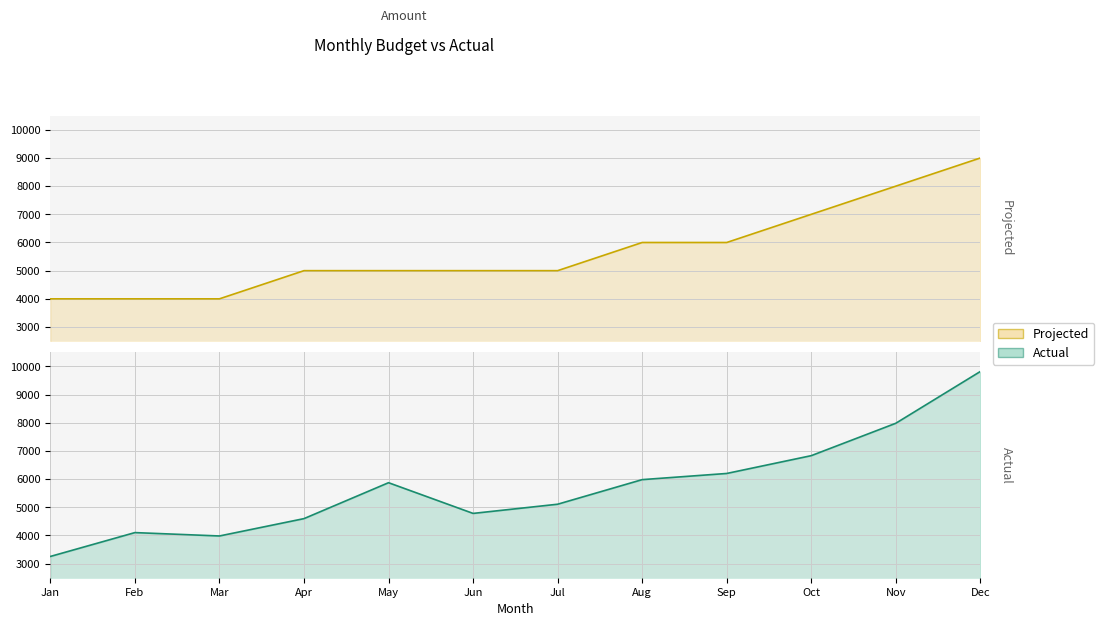

List the series in order of their overall mean, lowest first.

Projected, Actual